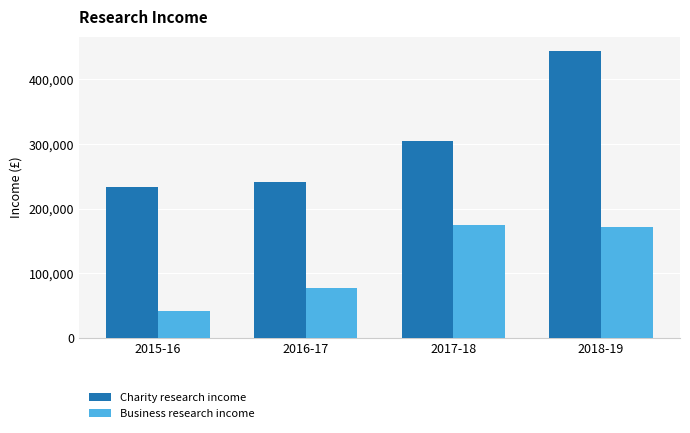

How many data points in Business research income are less than 171000?

2